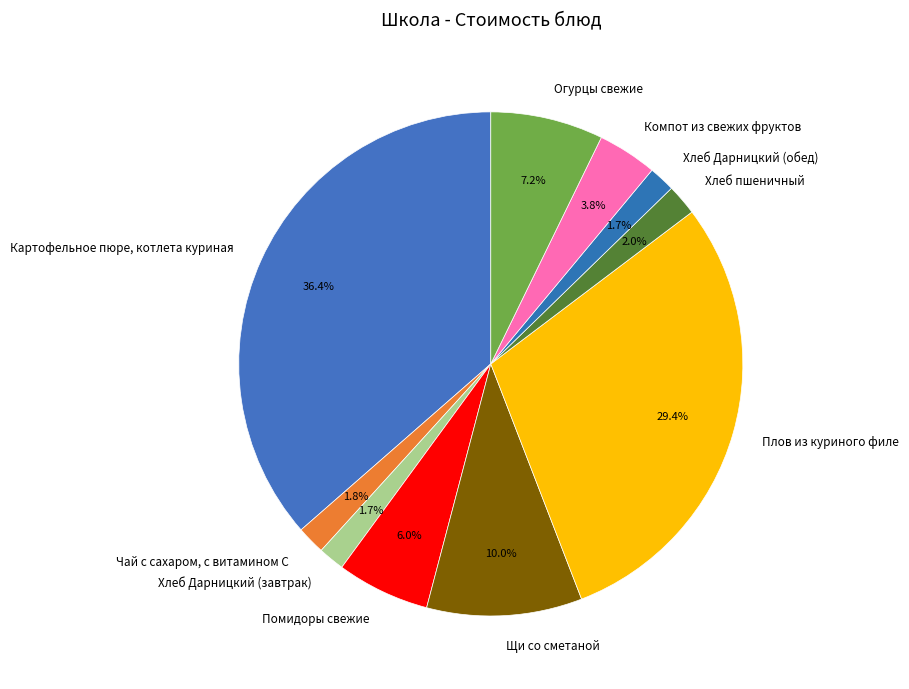

Which has a higher value, Хлеб пшеничный or Картофельное пюре, котлета куриная?

Картофельное пюре, котлета куриная